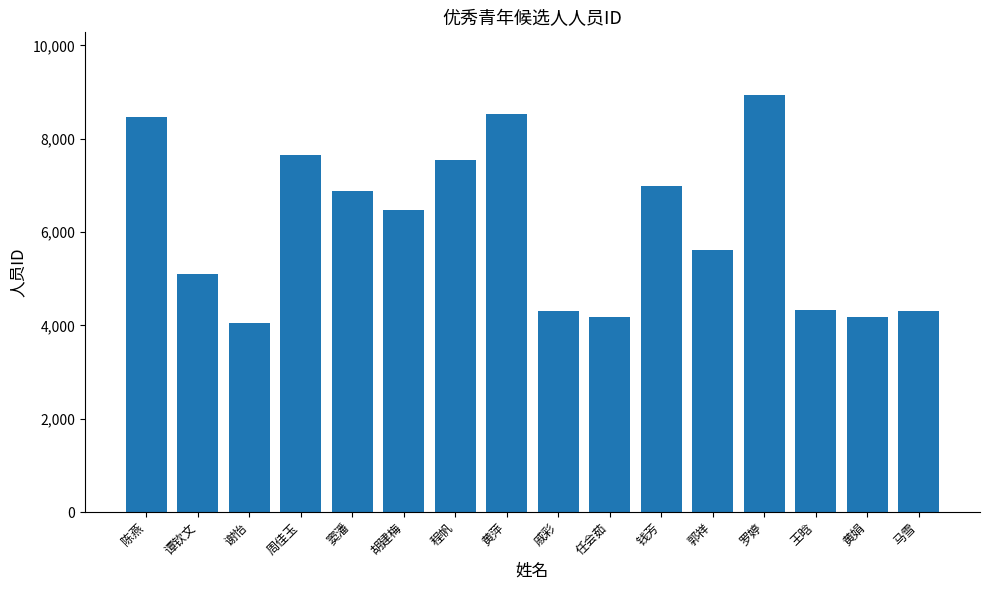

Is it true that the value at 周佳玉 is 7656?

True